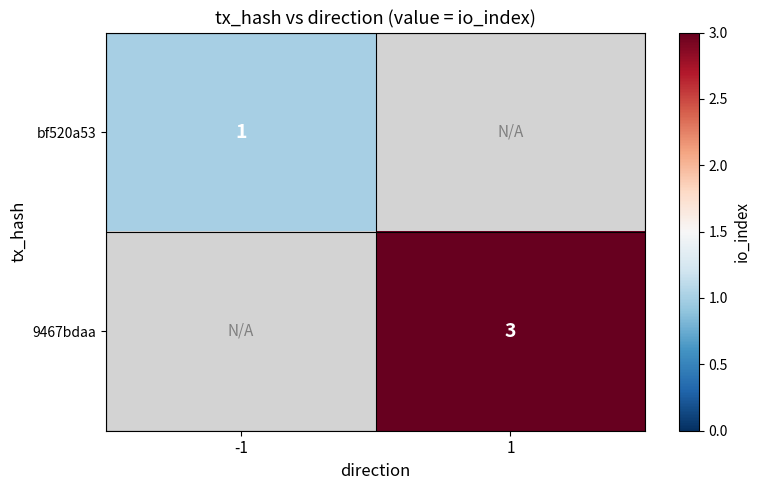

True or false: bf520a53 has a value of 1 at -1.

True